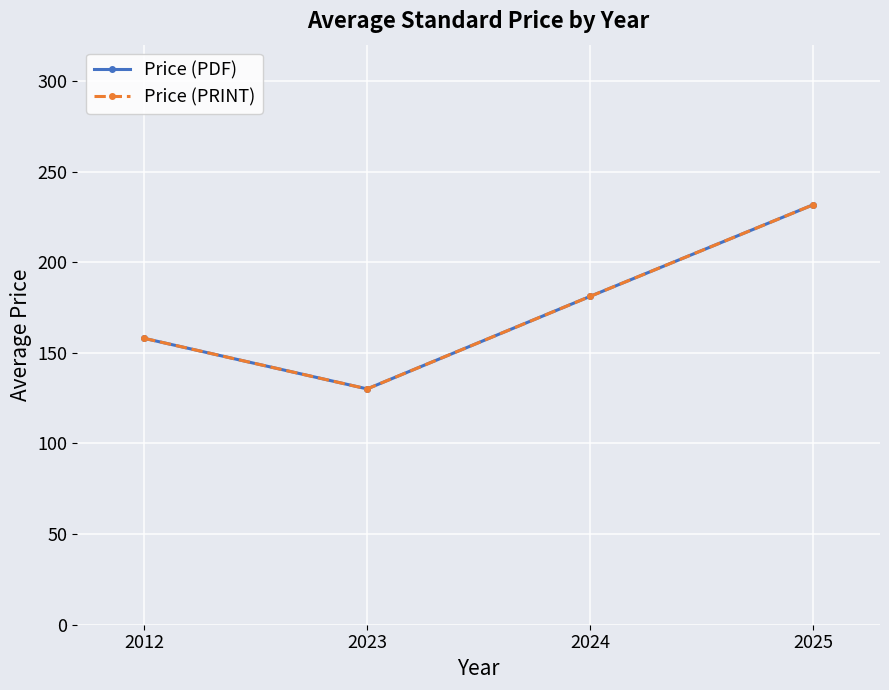

Reading left to right, extract all data points from this chart.

Price (PDF): 158.0	130.1	181.1	231.7
Price (PRINT): 158.0	130.1	181.1	231.7